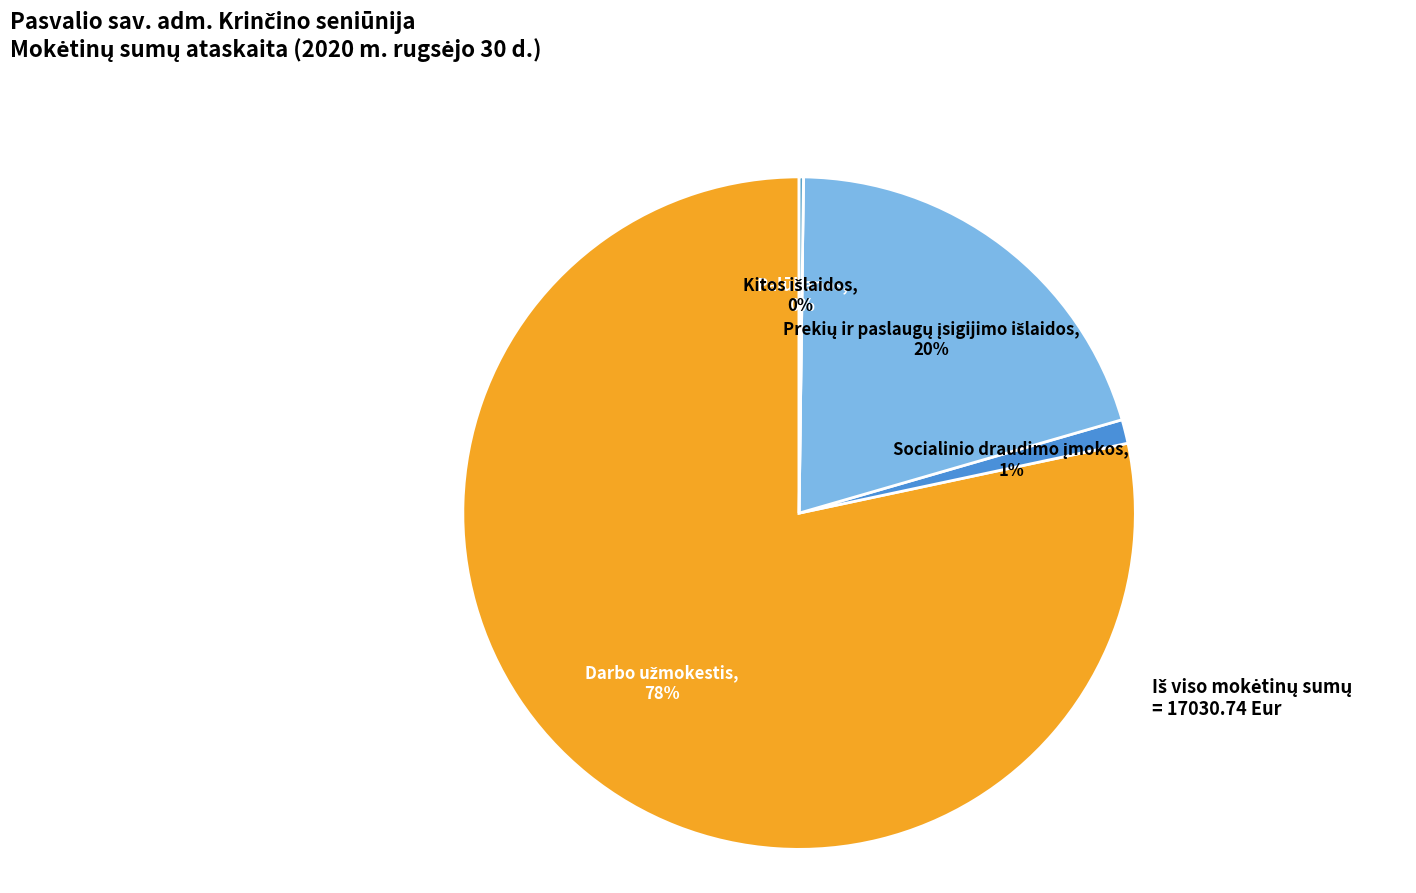

What is the largest slice in the pie chart?

Darbo užmokestis